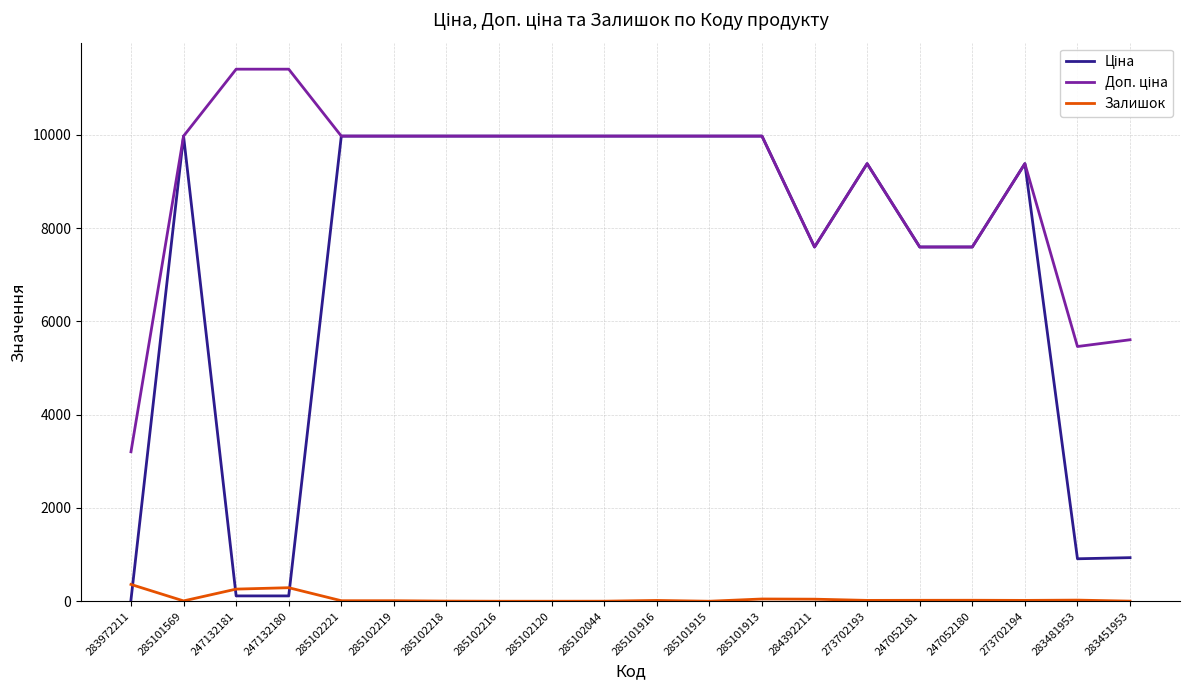

What is the total value across all series at 247052180?

15214.1